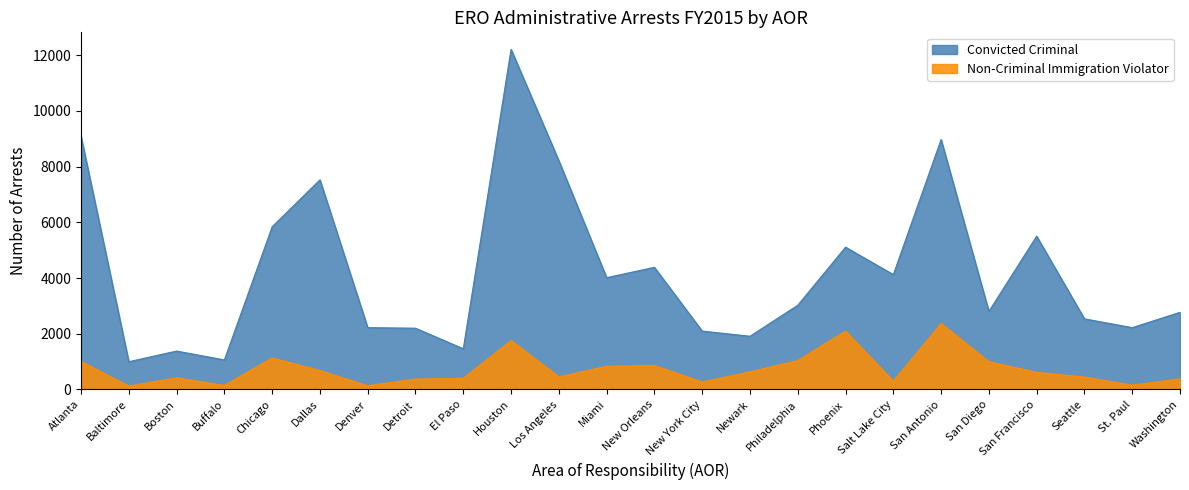

What is the difference between the Convicted Criminal values at Baltimore and Washington?

1774